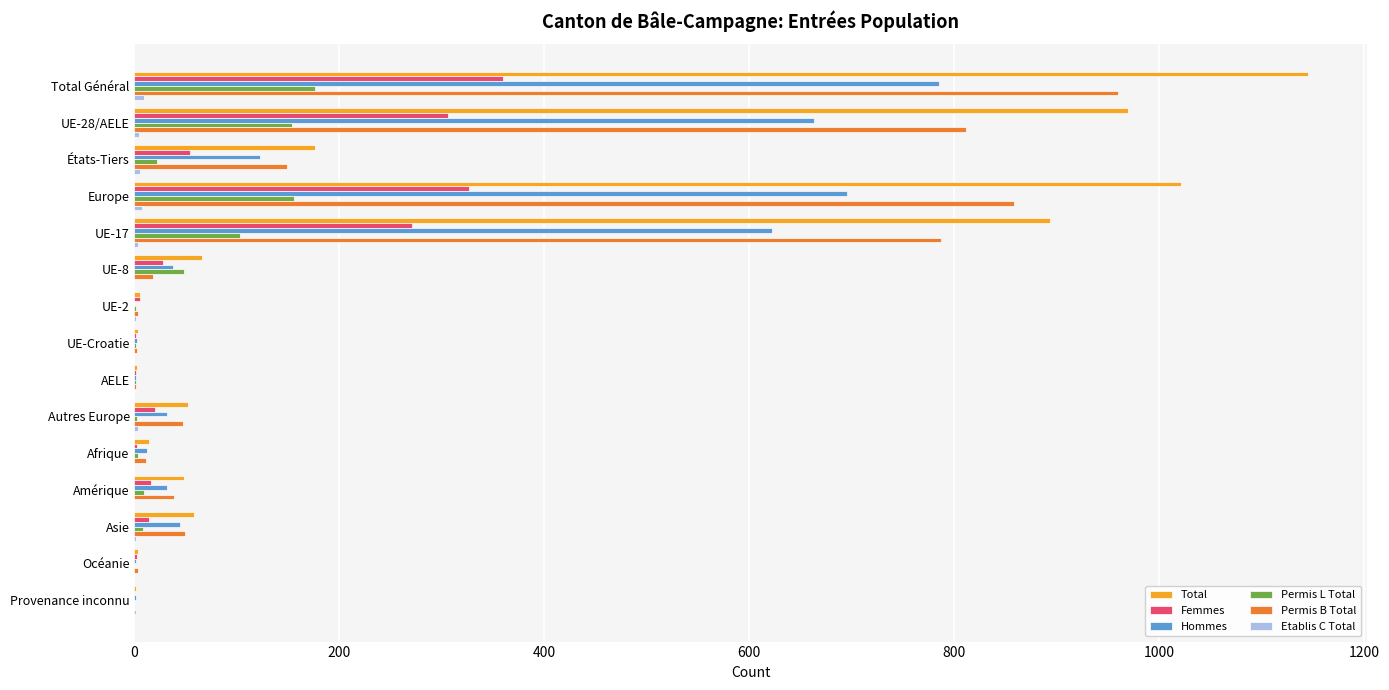

Which series changed the most between États-Tiers and Océanie?

Total